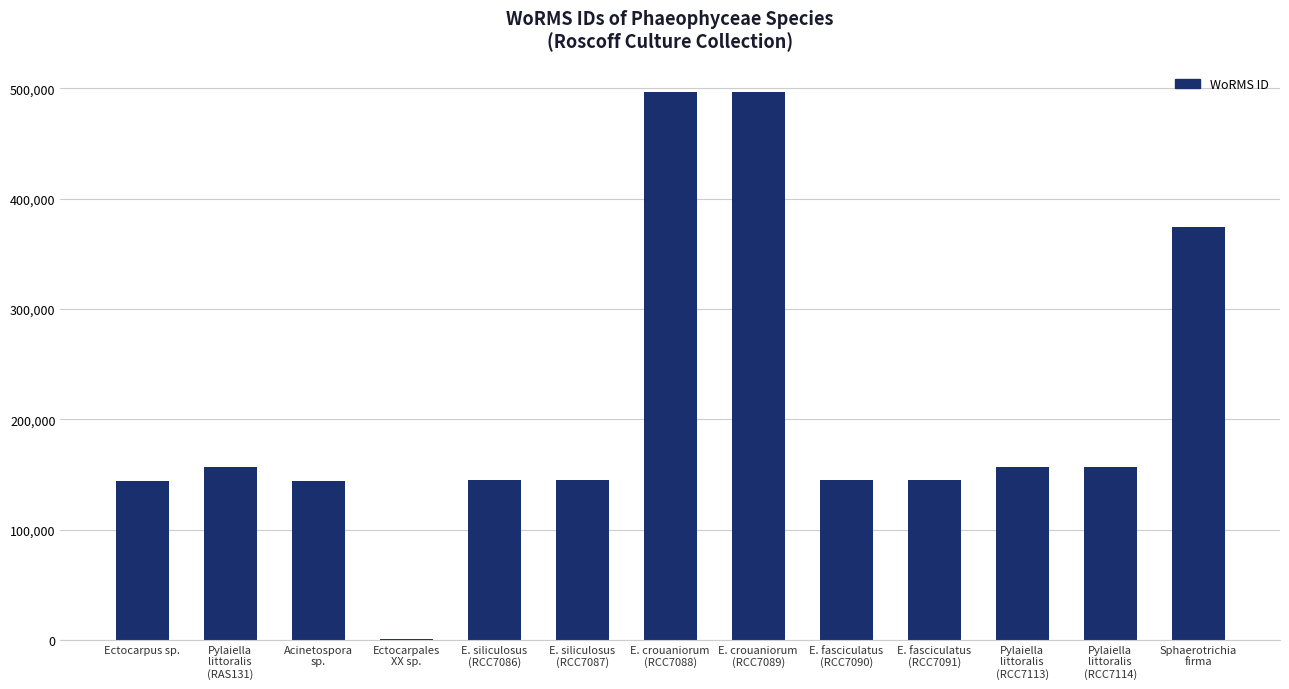

What is the sum of all values?

2709949